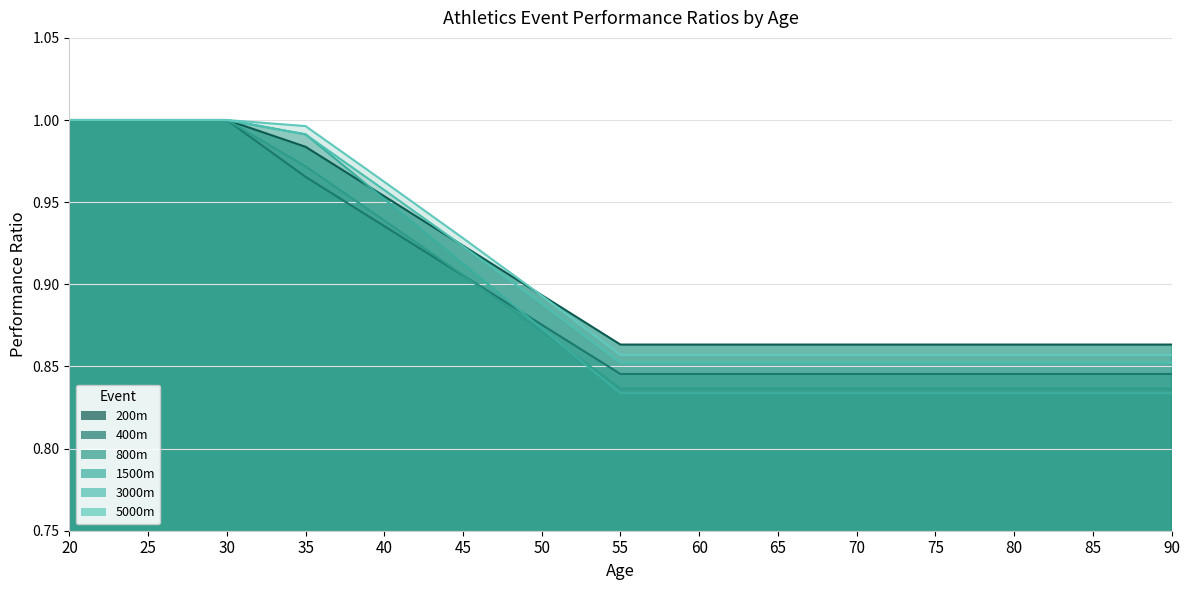

Which series has the largest total across all categories?

200m